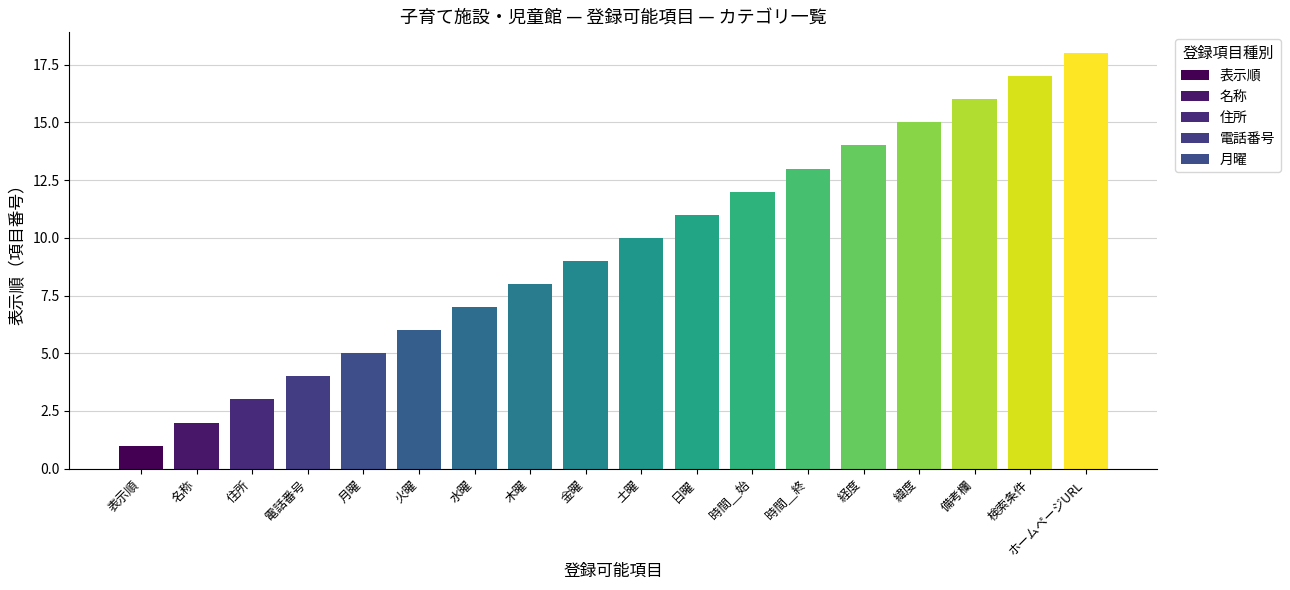

What is the label of the 18th bar from the right?

表示順